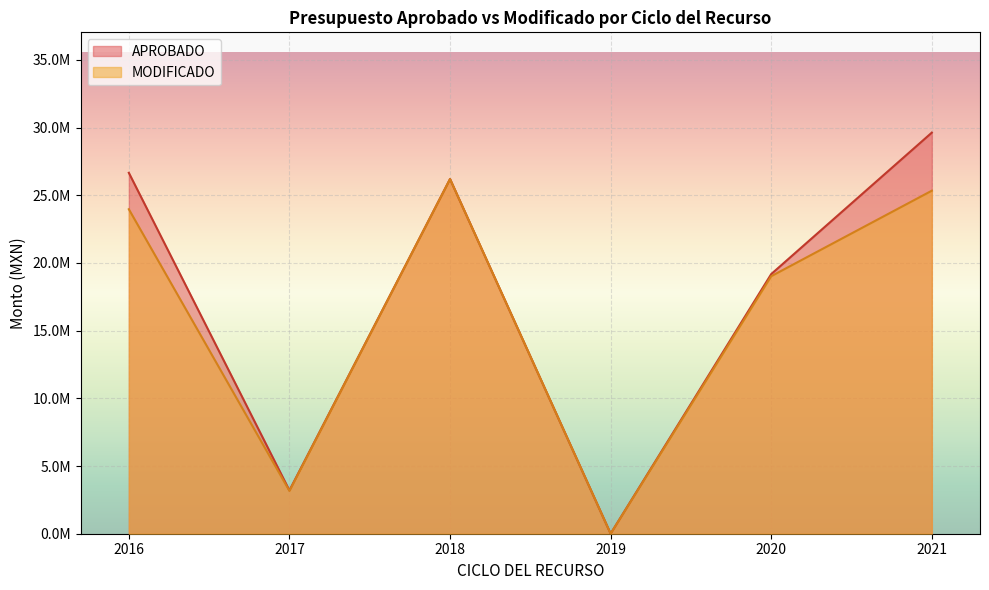

Which series has the widest spread of values?

APROBADO